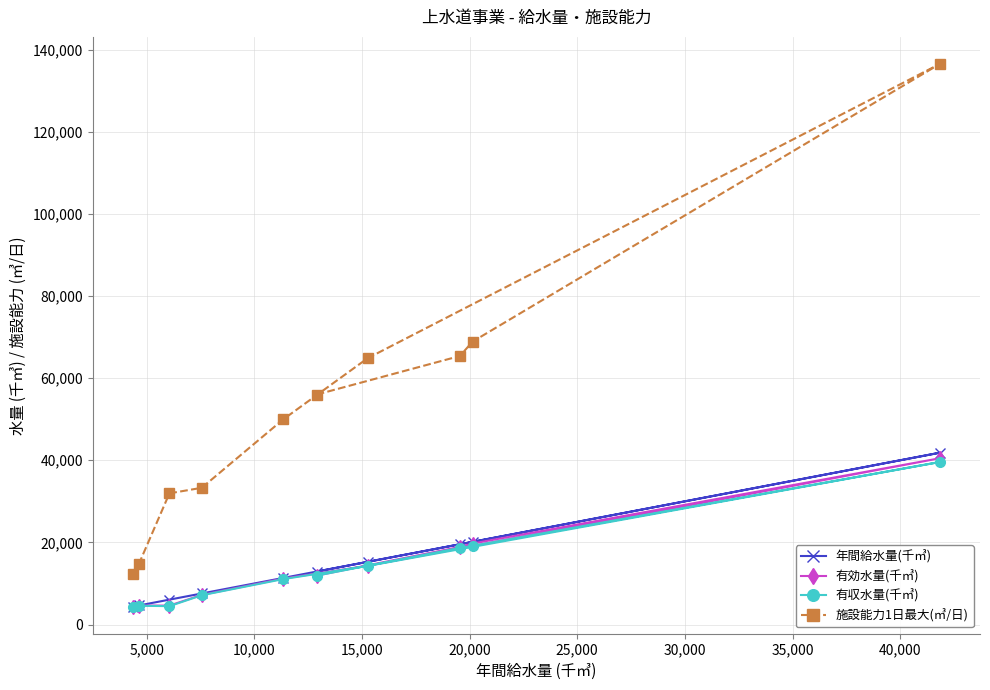

Which series has the largest total across all categories?

施設能力1日最大(㎥/日)